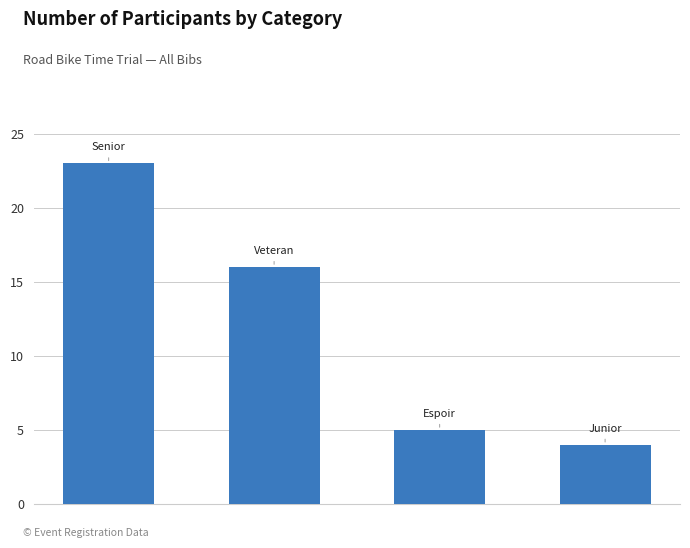

What is the value of the 2nd bar from the left?

16